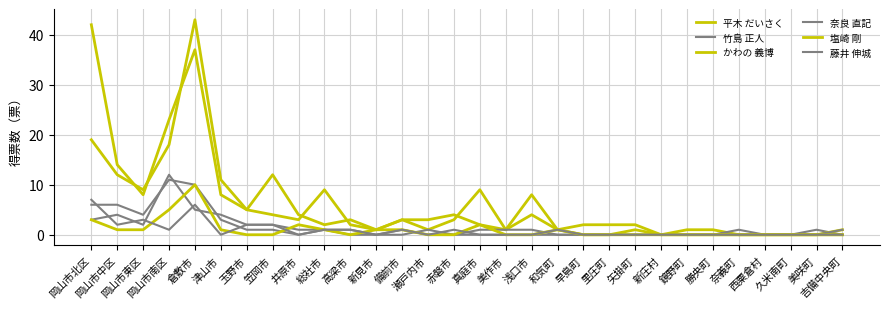

True or false: 平木 だいさく has a value of 1 at 美作市.

True